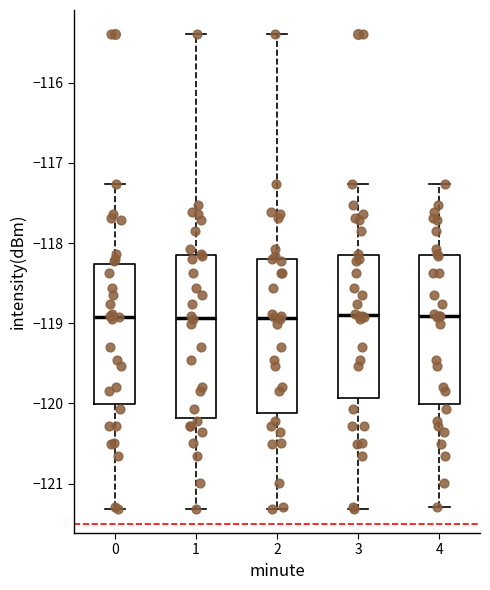

Reading left to right, read every box against the y-axis: the position of its median line, the range the box covers, and the ends of its whiskers. The values are not printed on the chart, so give them approximately, as read against the axis.

0: median -118.9, box -120.0 to -118.3, whiskers -121.3 to -117.3
1: median -118.9, box -120.2 to -118.1, whiskers -121.3 to -115.4
2: median -118.9, box -120.1 to -118.2, whiskers -121.3 to -115.4
3: median -118.9, box -119.9 to -118.2, whiskers -121.3 to -117.3
4: median -118.9, box -120.0 to -118.1, whiskers -121.3 to -117.3